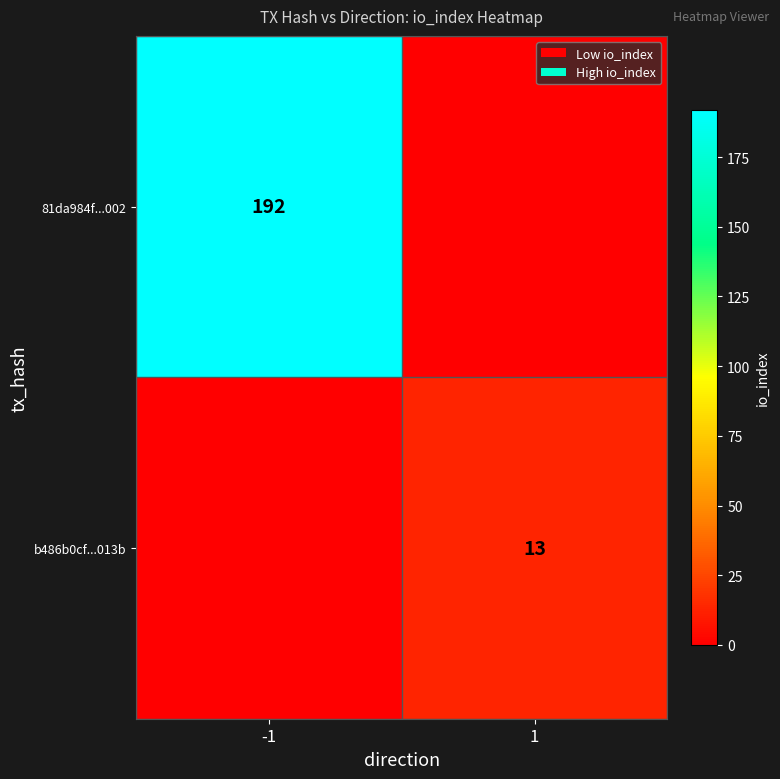

What is the total value across all series at -1?

192